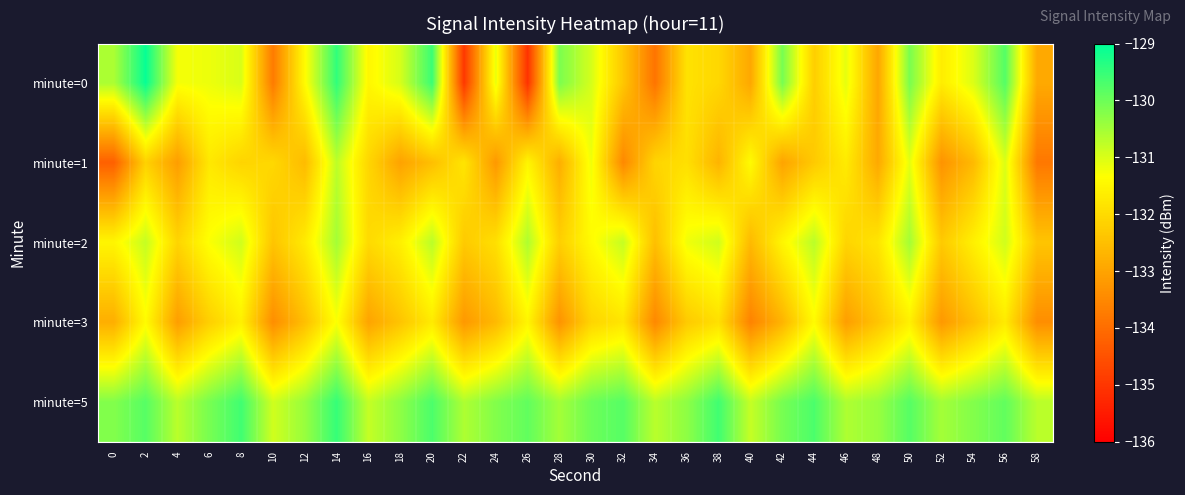

At which category is the sum across all series the highest?

14